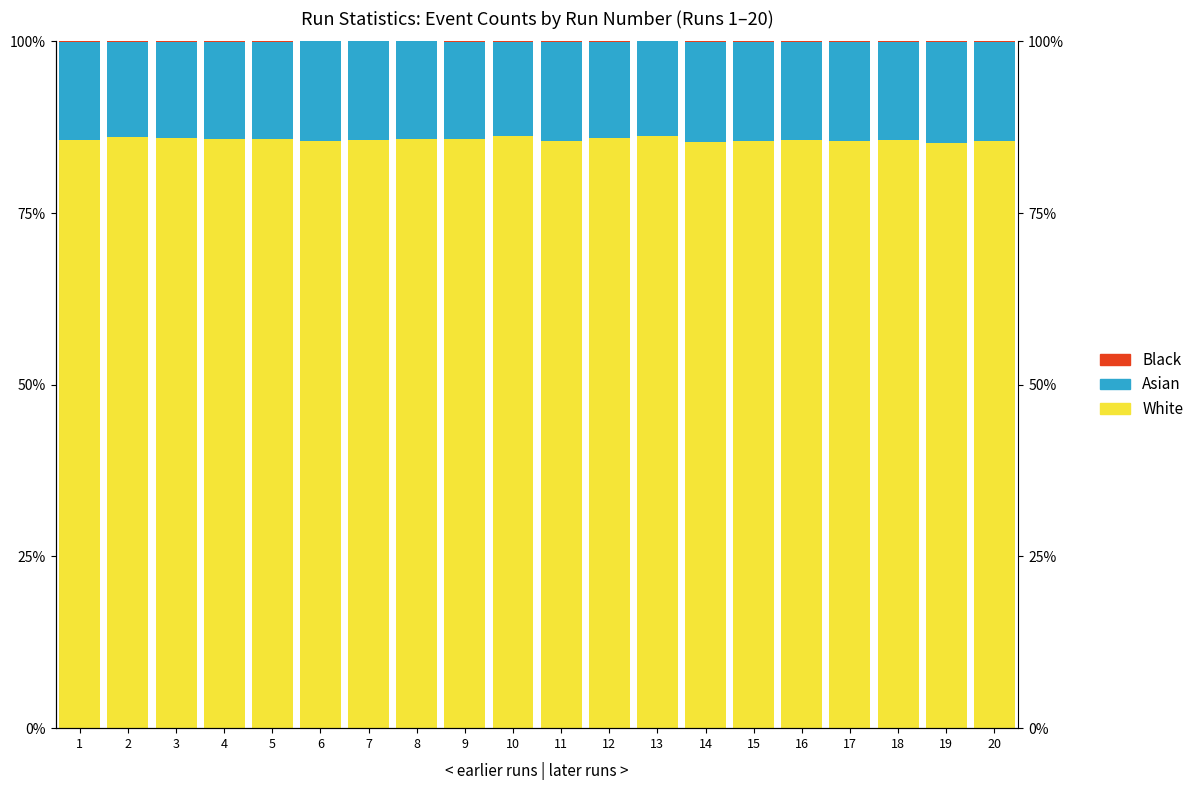

At how many categories does at least one series exceed 9?

20